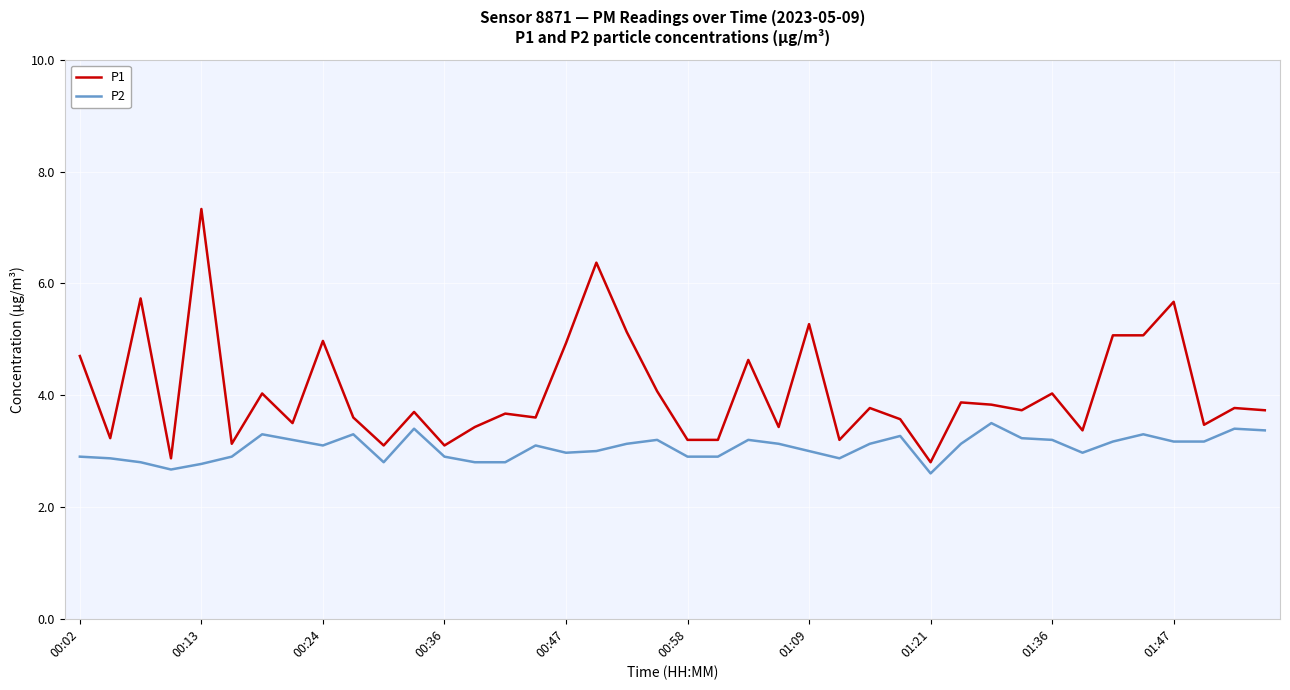

What are all the series names shown in the legend?

P1, P2